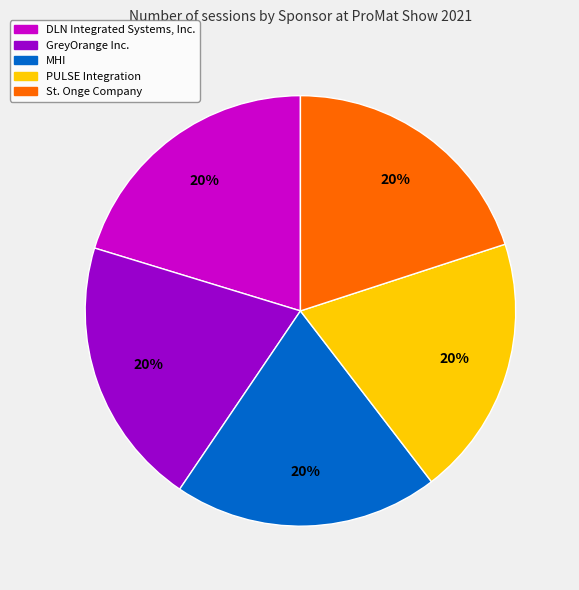

How many slices are in this pie chart?

5